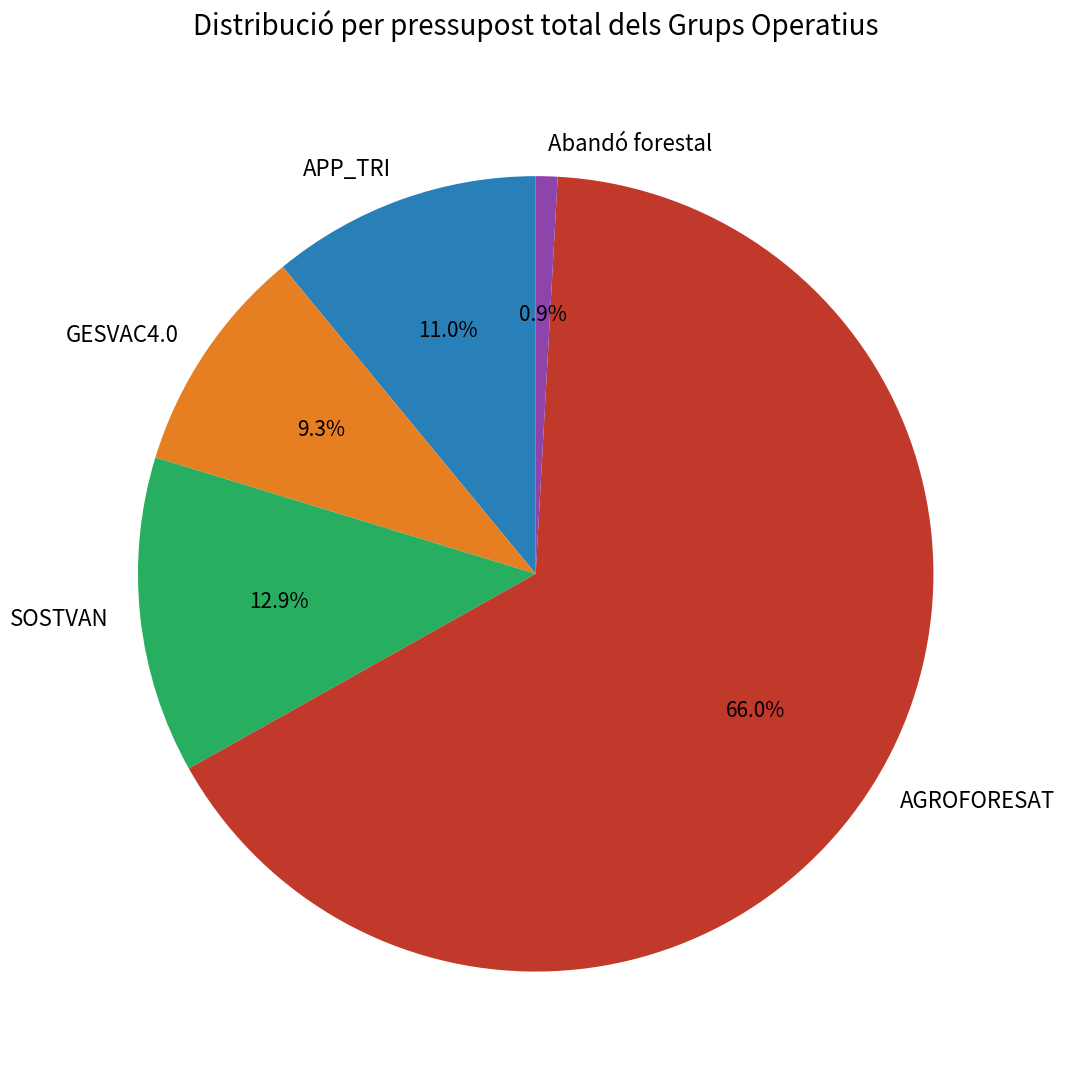

What percentage is the AGROFORESAT slice, to the nearest percent?

66%